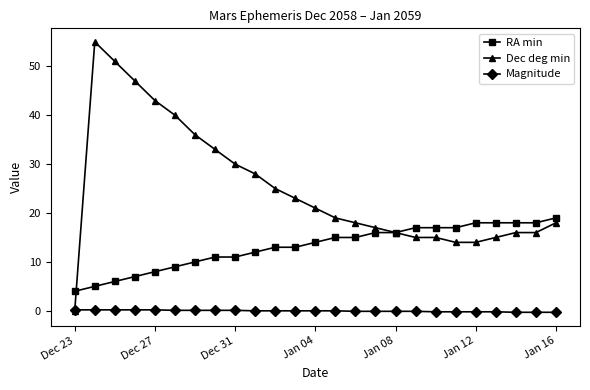

What is the sum of all Dec deg min values?

625.0